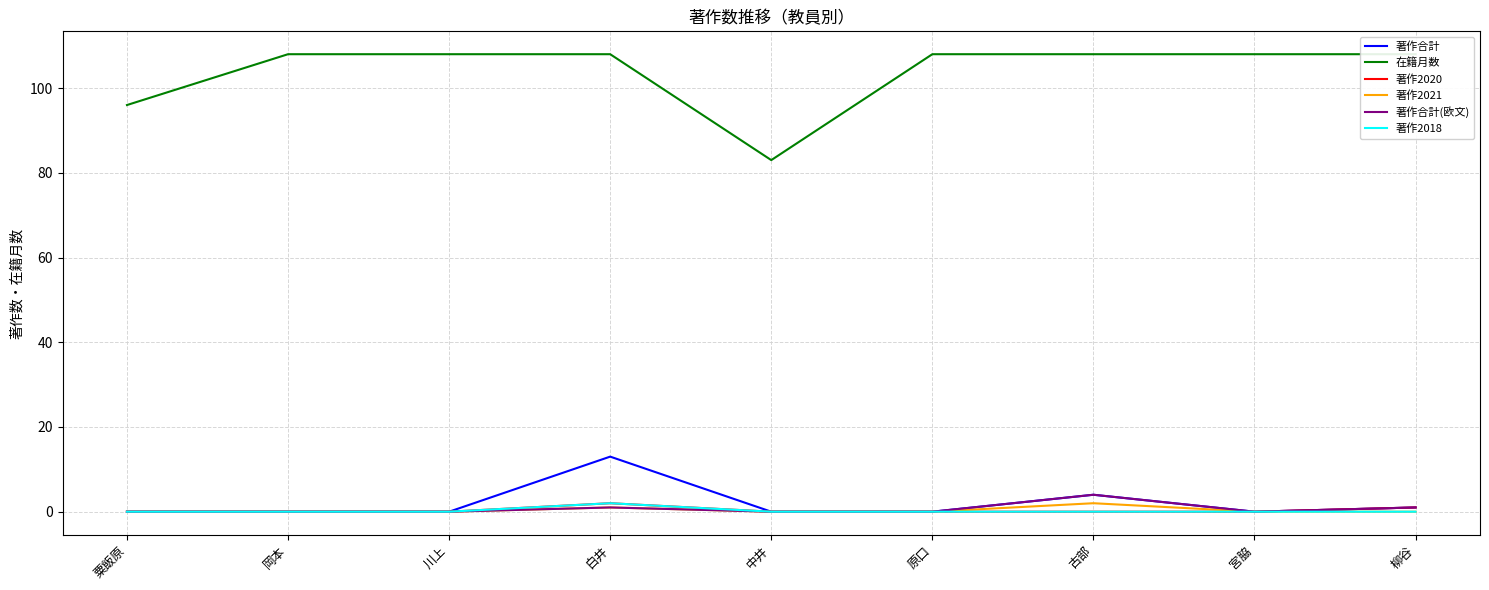

Which series has the largest total across all categories?

在籍月数